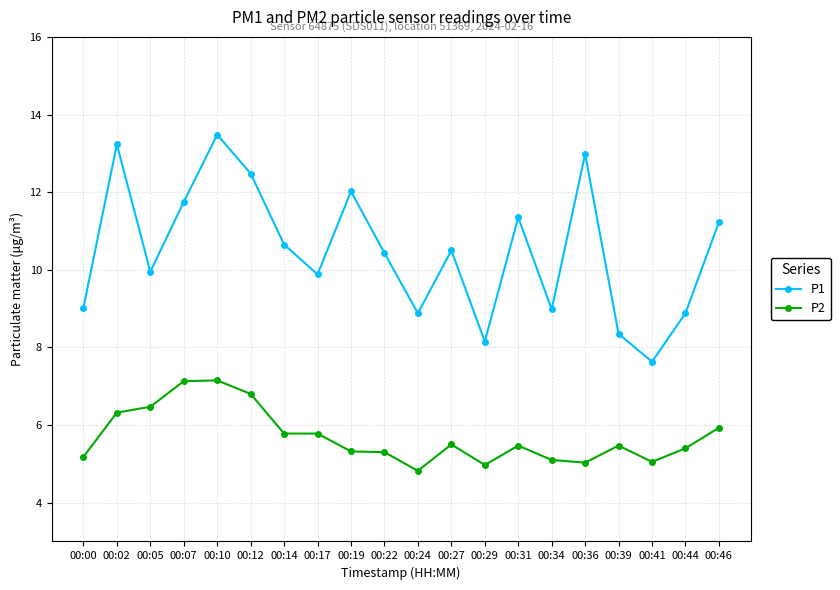

Between 00:12 and 00:14, which series saw the biggest shift?

P1